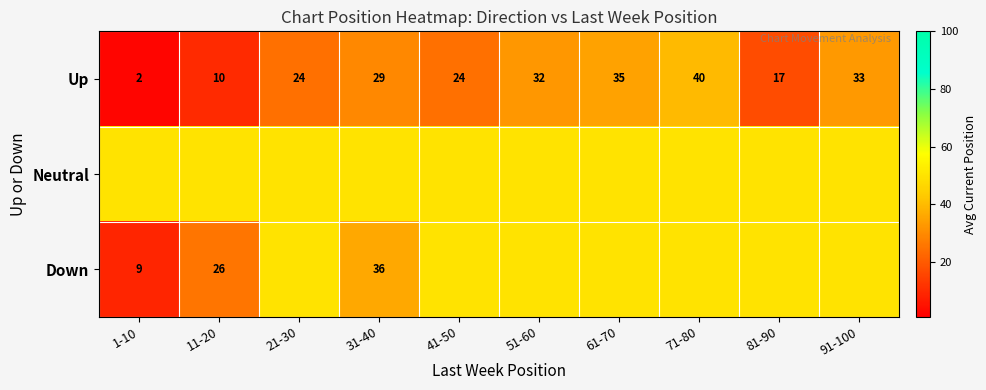

Which category has the highest value in the Up series?

71-80